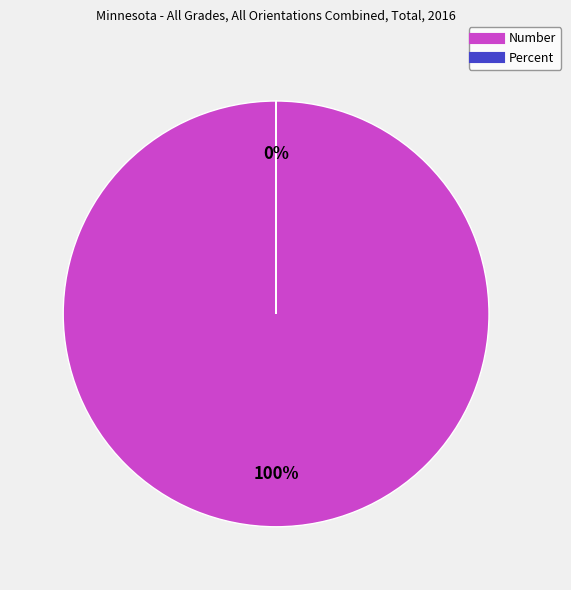

The Number slice represents 100% of the pie. True or false?

True